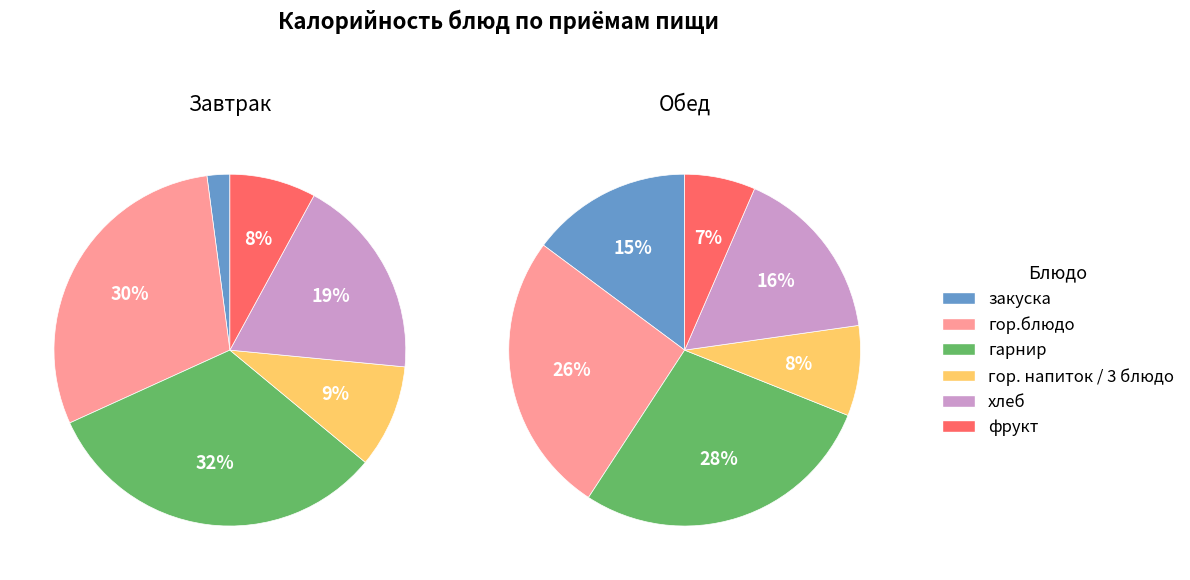

To the nearest percent, what portion does фрукт represent?

8%